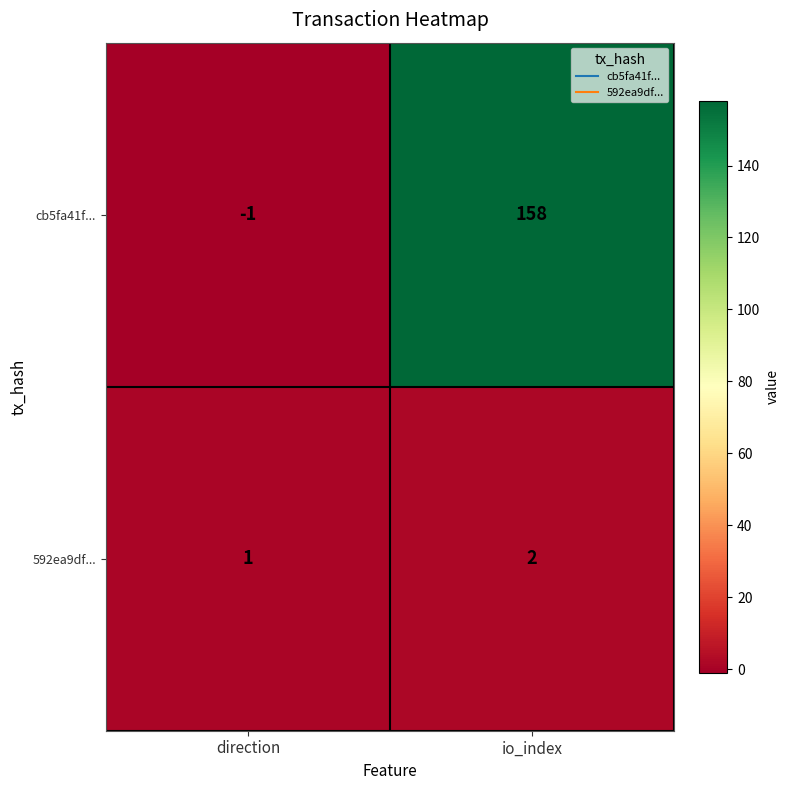

Reading right to left, extract all data points from this chart.

cb5fa41f...: io_index=158	direction=-1
592ea9df...: io_index=2	direction=1